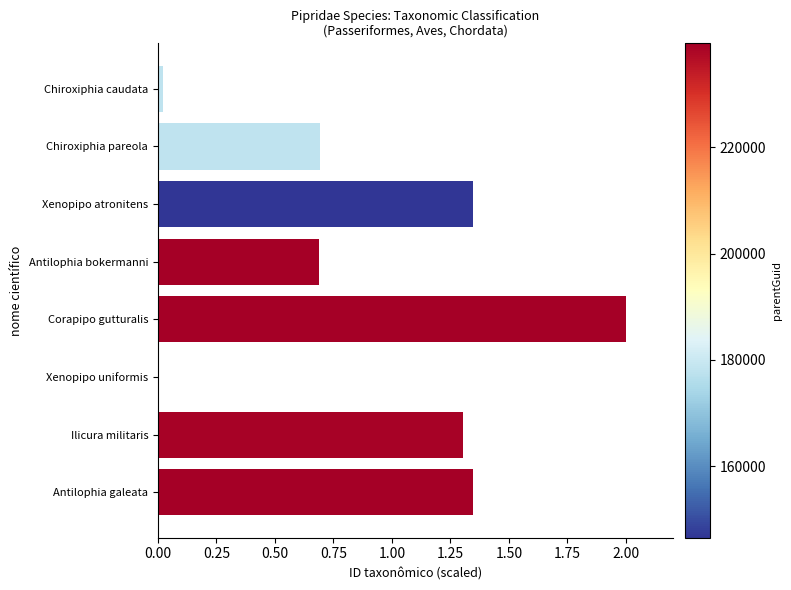

Read the value at Chiroxiphia pareola.

0.7